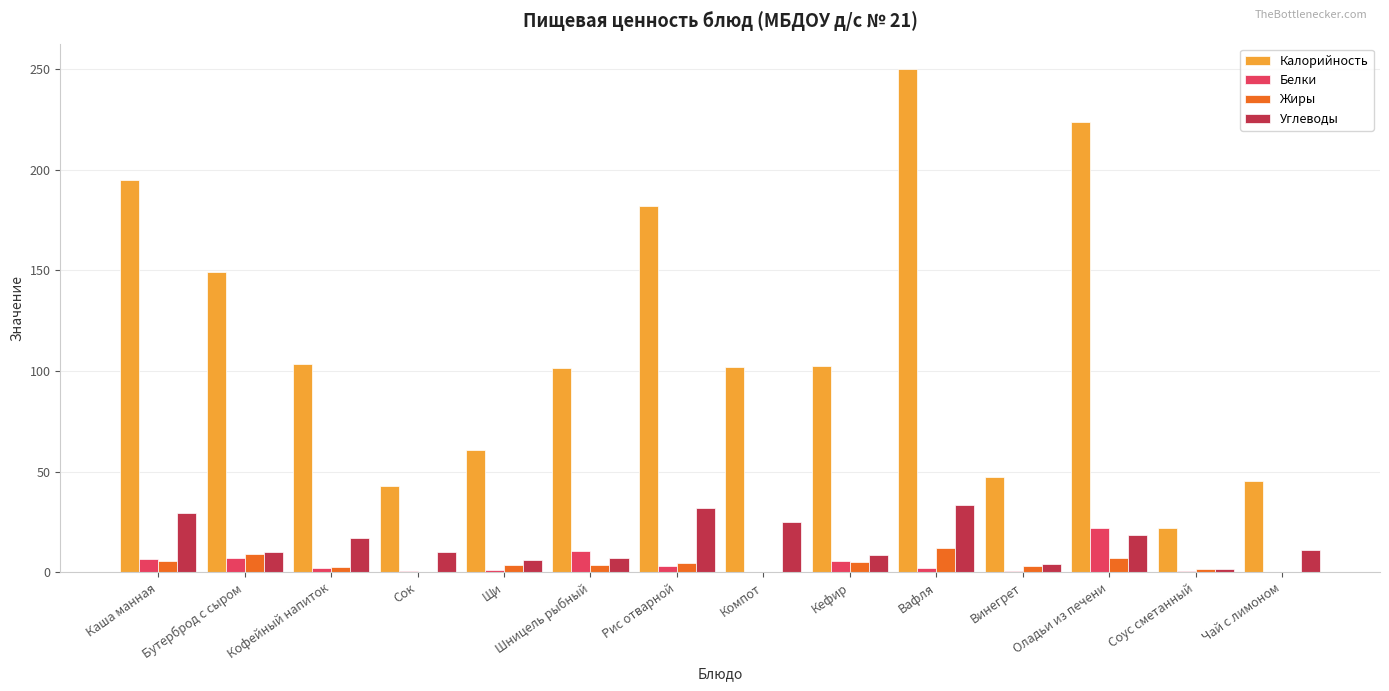

Is the value of Жиры at Чай с лимоном greater than the value of Белки at Кефир?

No